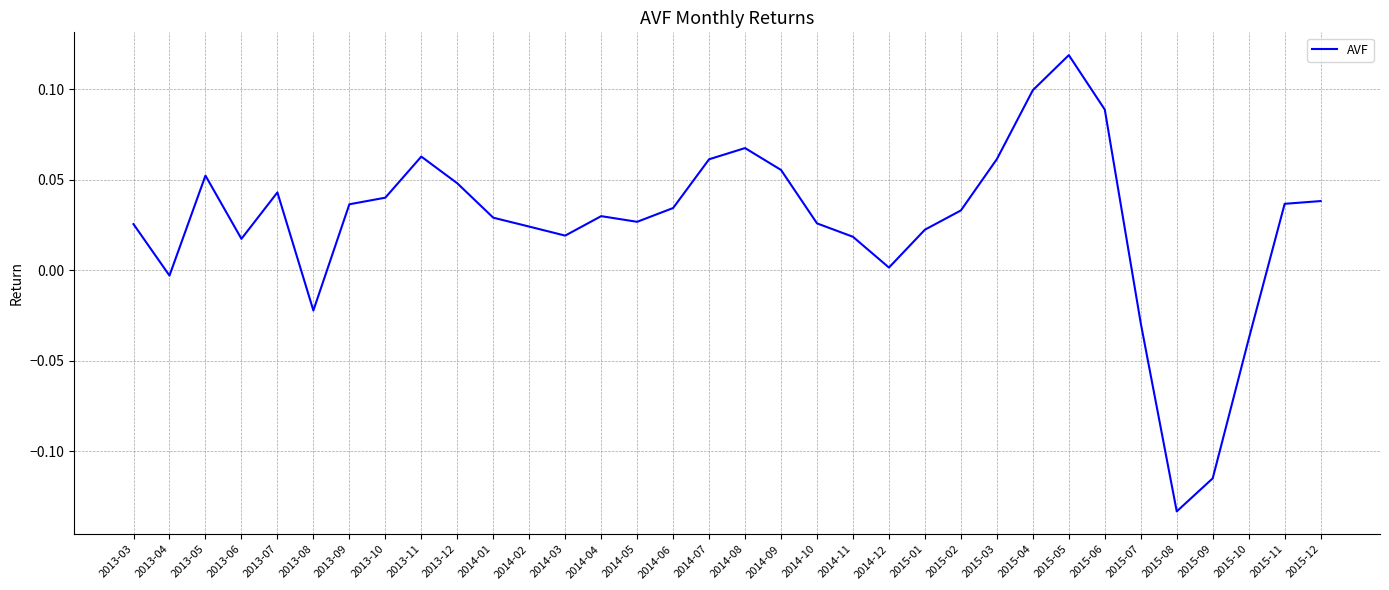

At which category does the chart reach its peak across all series?

2015-05